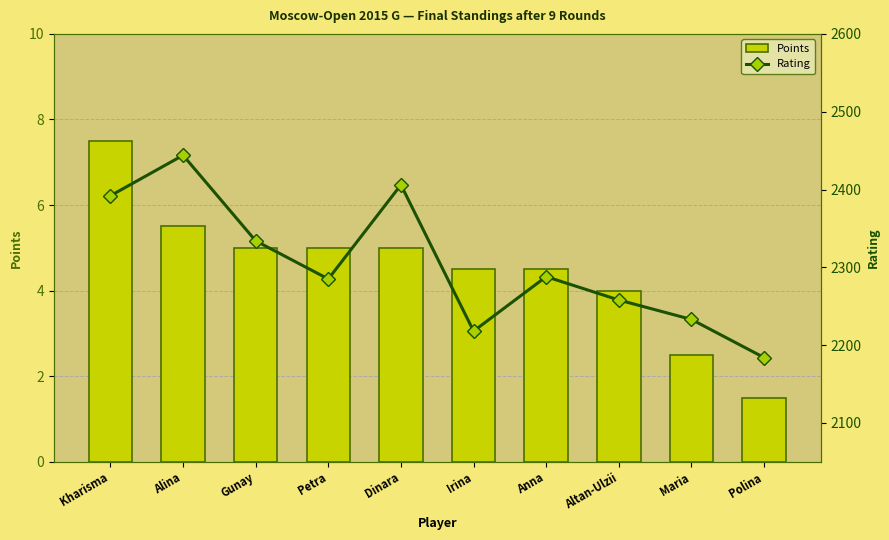

What is the label of the 1st bar from the right?

Polina